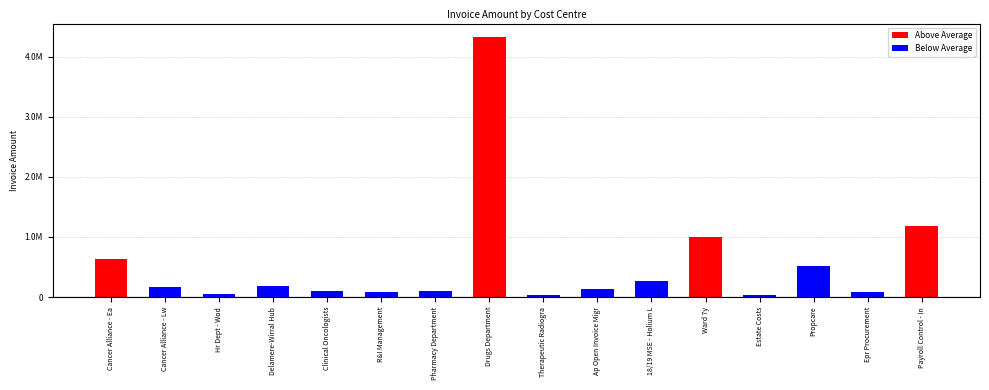

What is the approximate value at Estate Costs?

25990.3